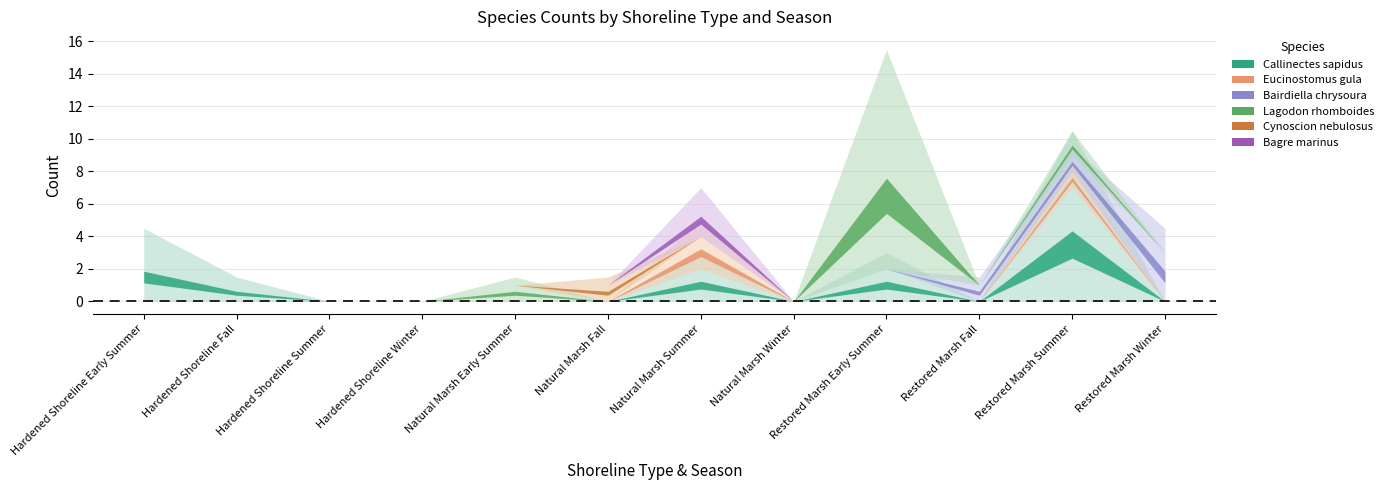

Does the chart display data point markers on the line(s)?

No